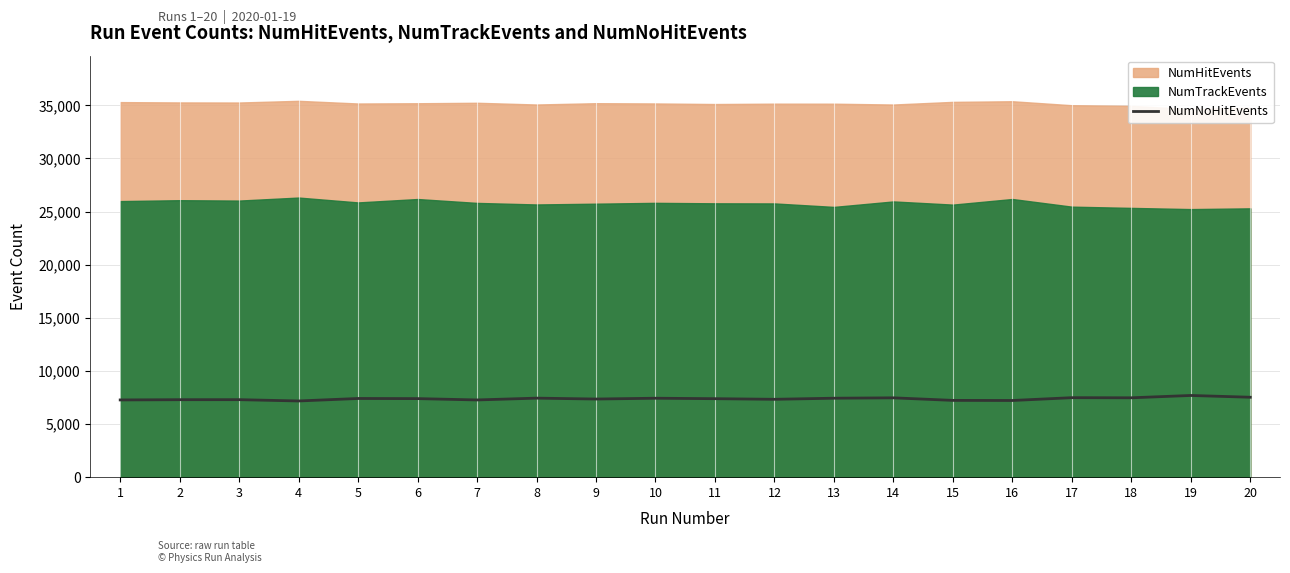

What is the value of the 7th point from the left?

7268